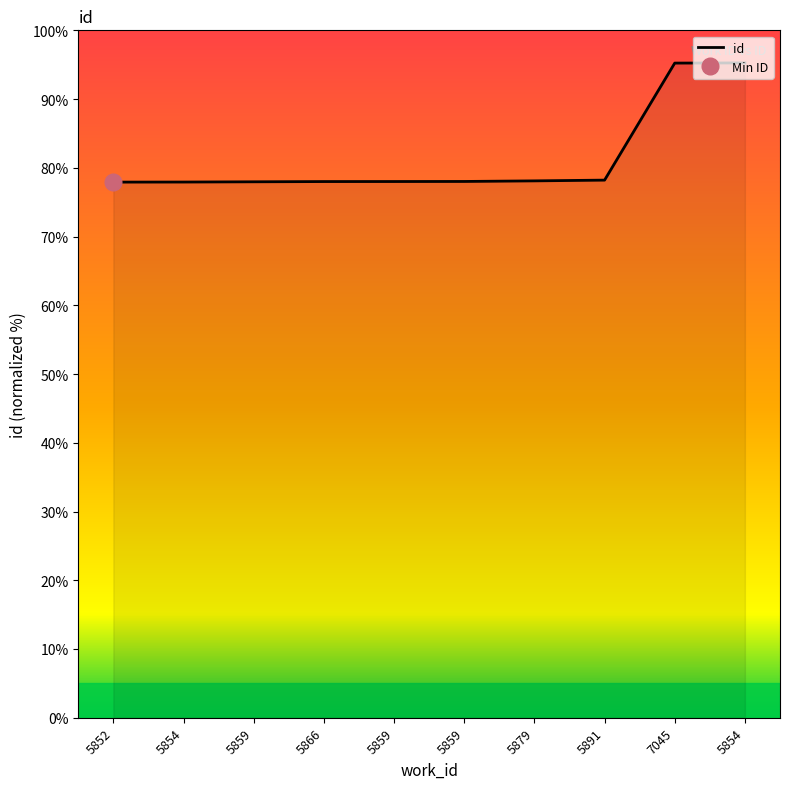

The chart shows a value of 102.1 at 5891. True or false?

False